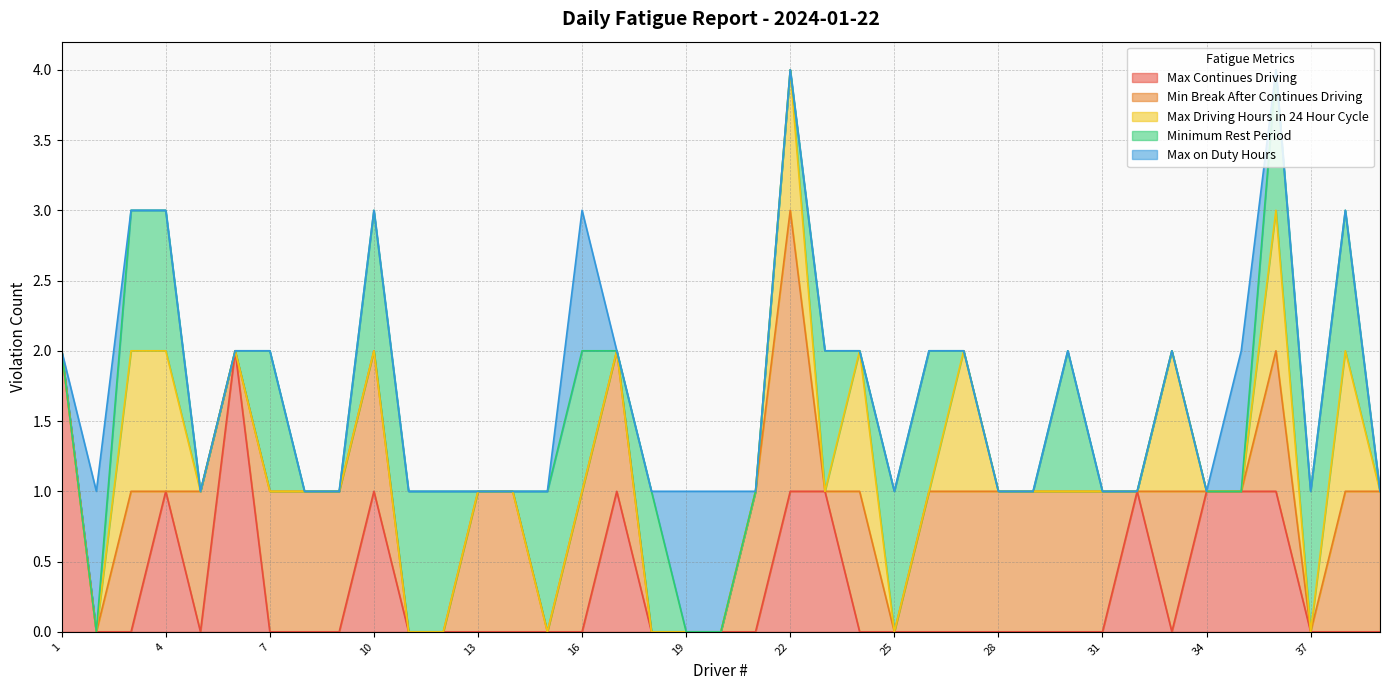

Which series changed the most between 23 and 28?

Max Continues Driving